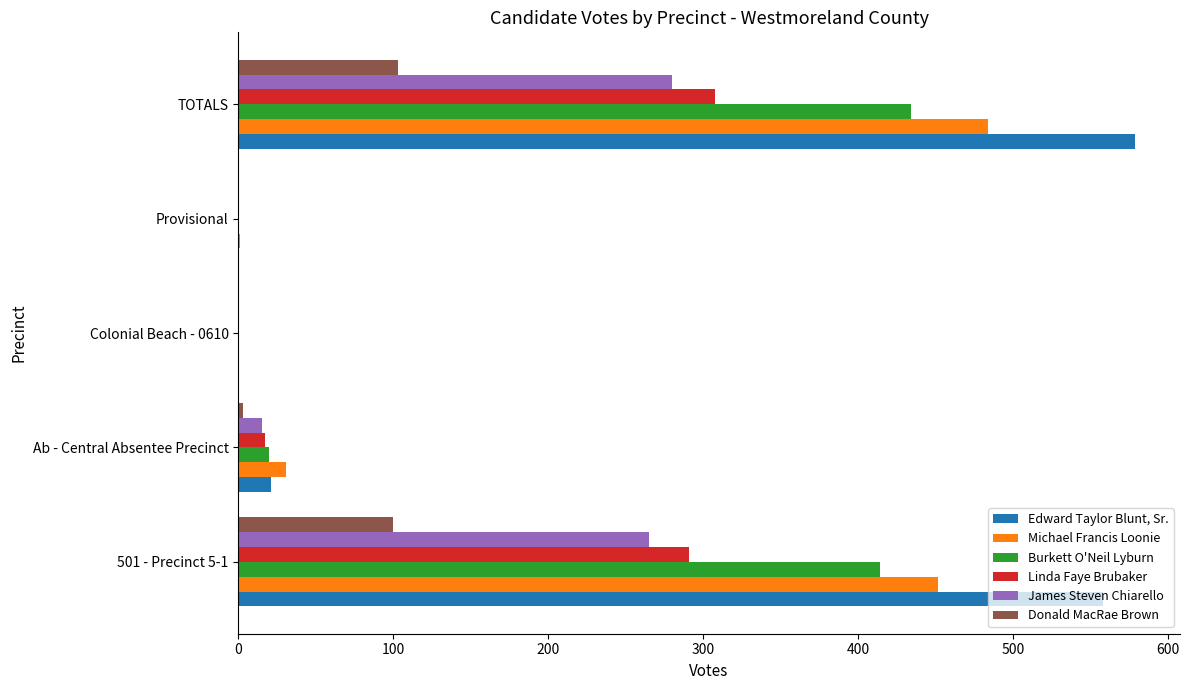

Which series has the largest total across all categories?

Edward Taylor Blunt, Sr.